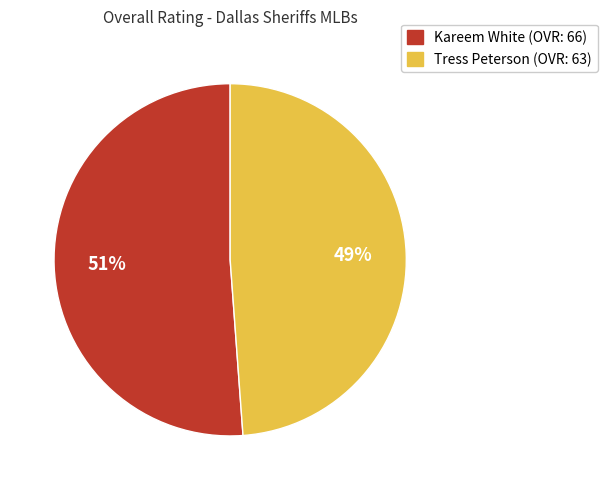

Combined, do Kareem White and Tress Peterson account for over 50%?

Yes